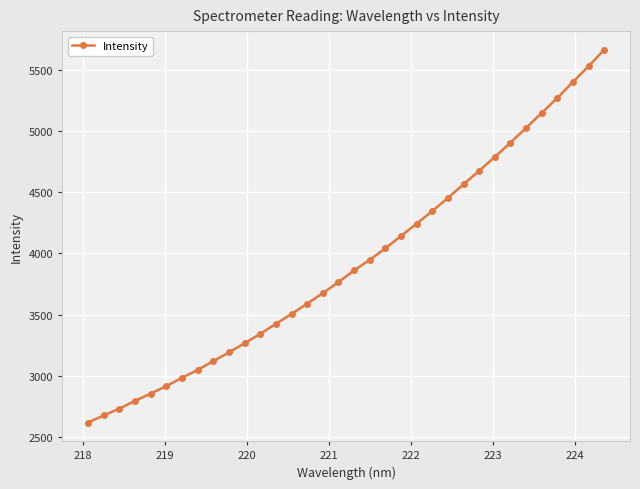

What is the greatest value displayed?

5661.6